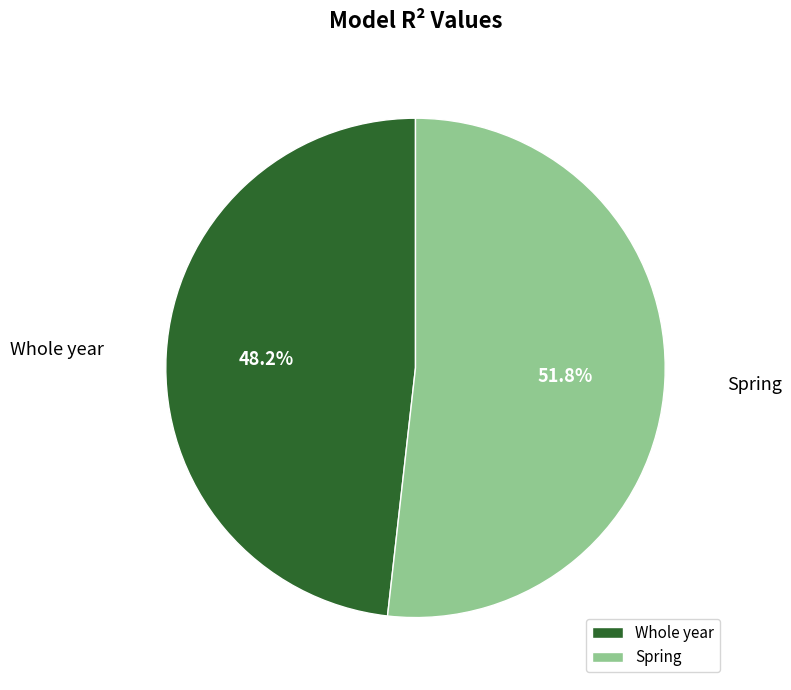

The Whole year slice represents 48% of the pie. True or false?

True